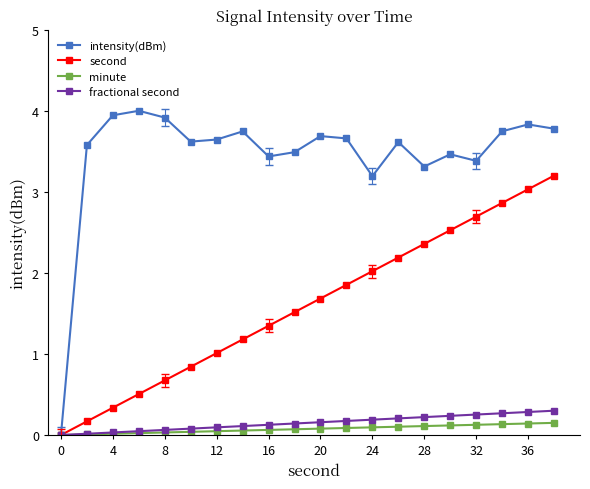

Does the chart display data point markers on the line(s)?

Yes